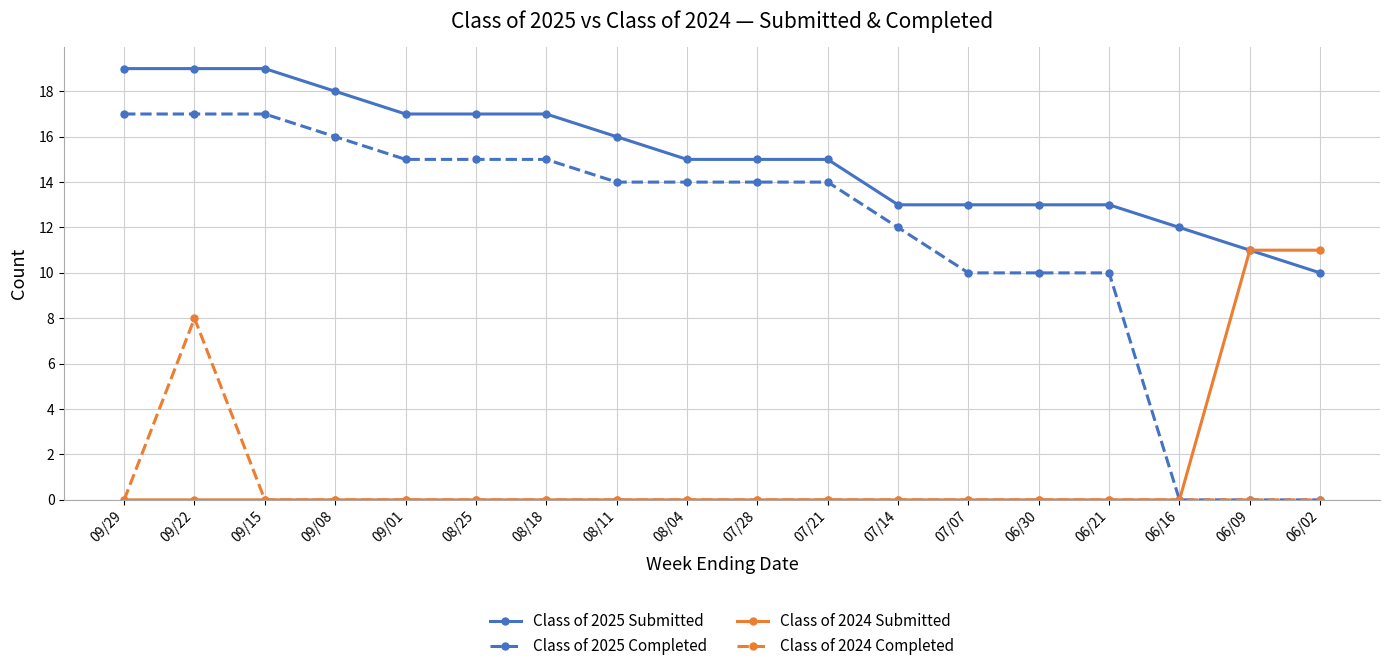

Read the Class of 2025 Submitted value at 09/15.

19